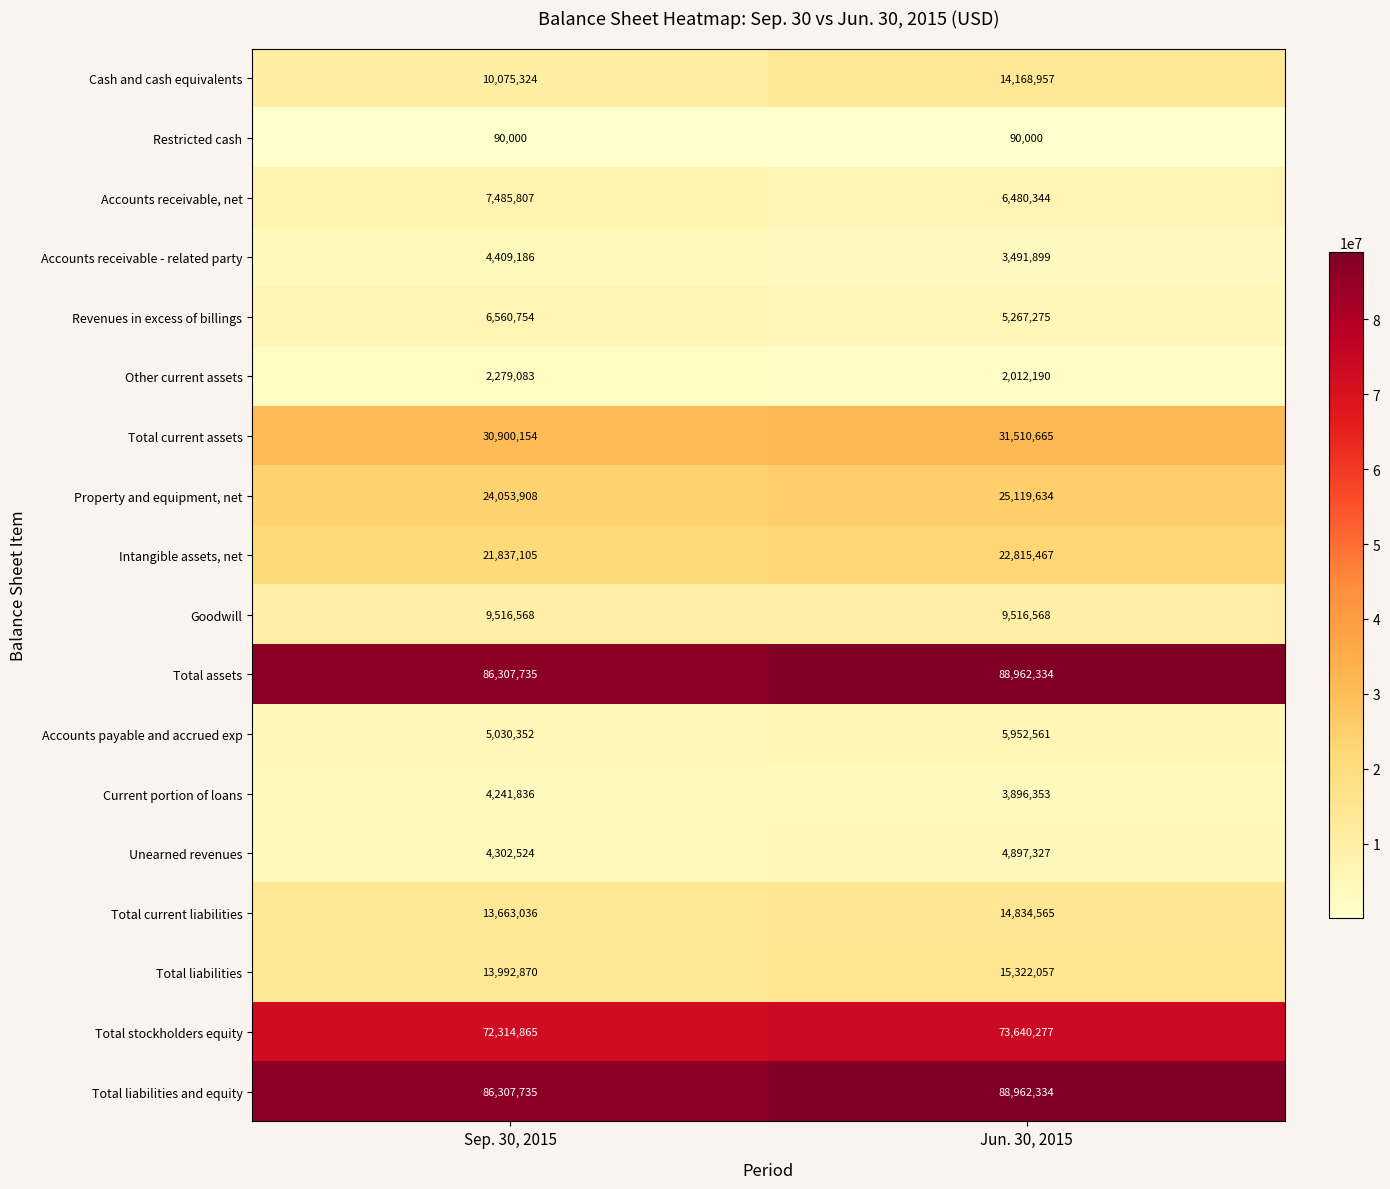

What is the difference between the Accounts receivable, net values at Sep. 30, 2015 and Jun. 30, 2015?

1005463